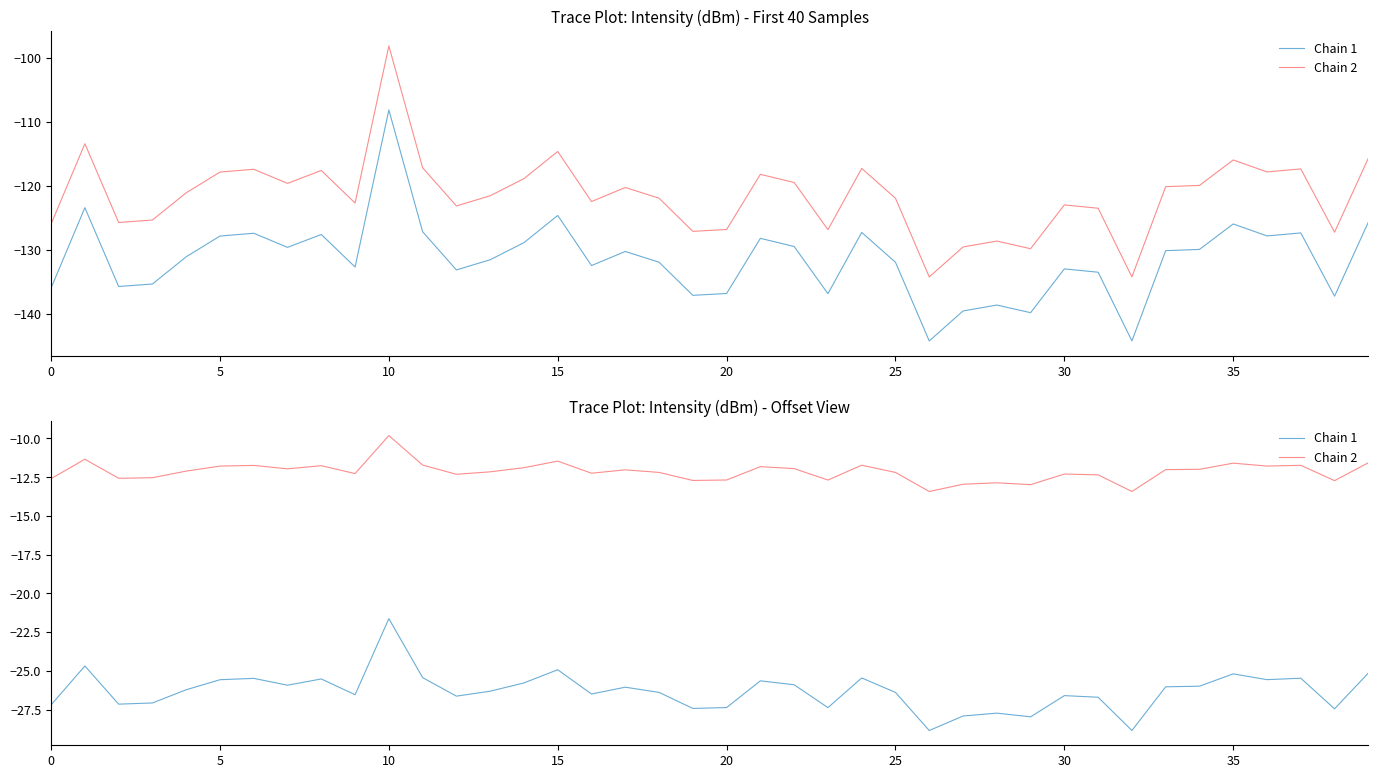

What is the difference between the Chain 2 values at 32 and 28?

0.6